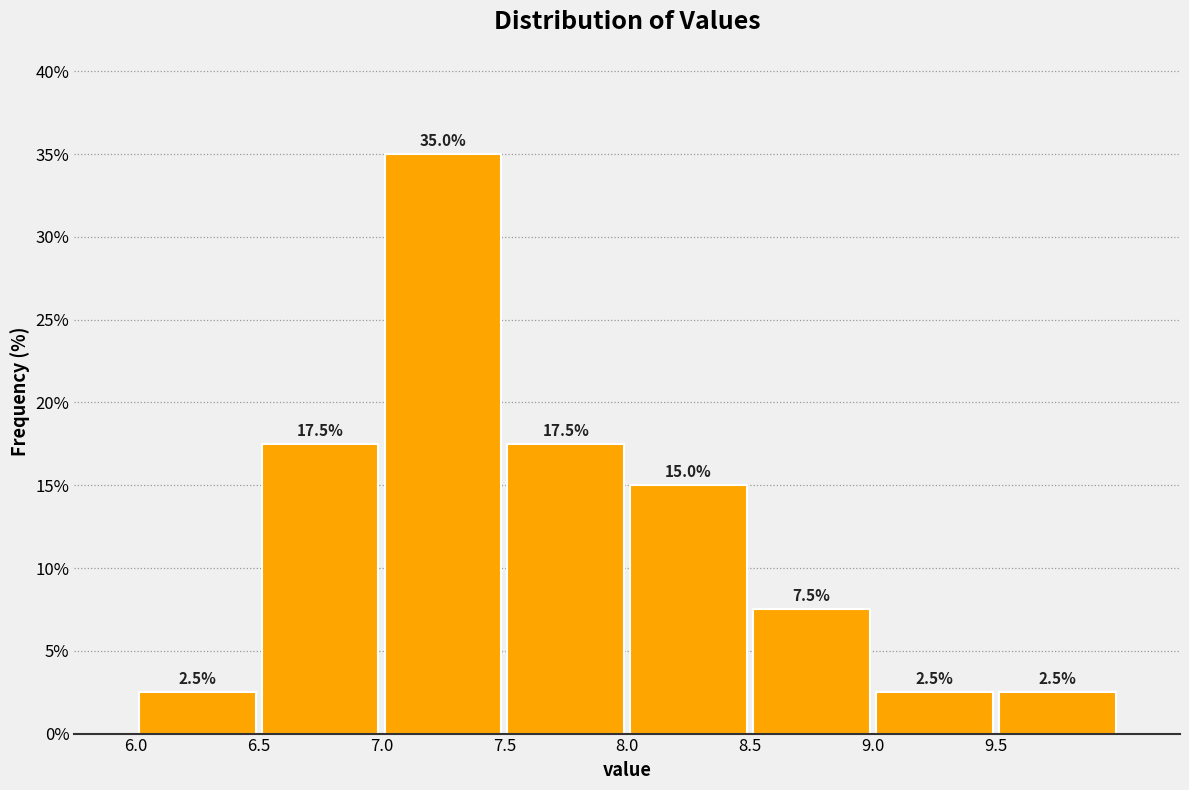

Which range on the x-axis has the tallest bar?

7.0 to 7.5